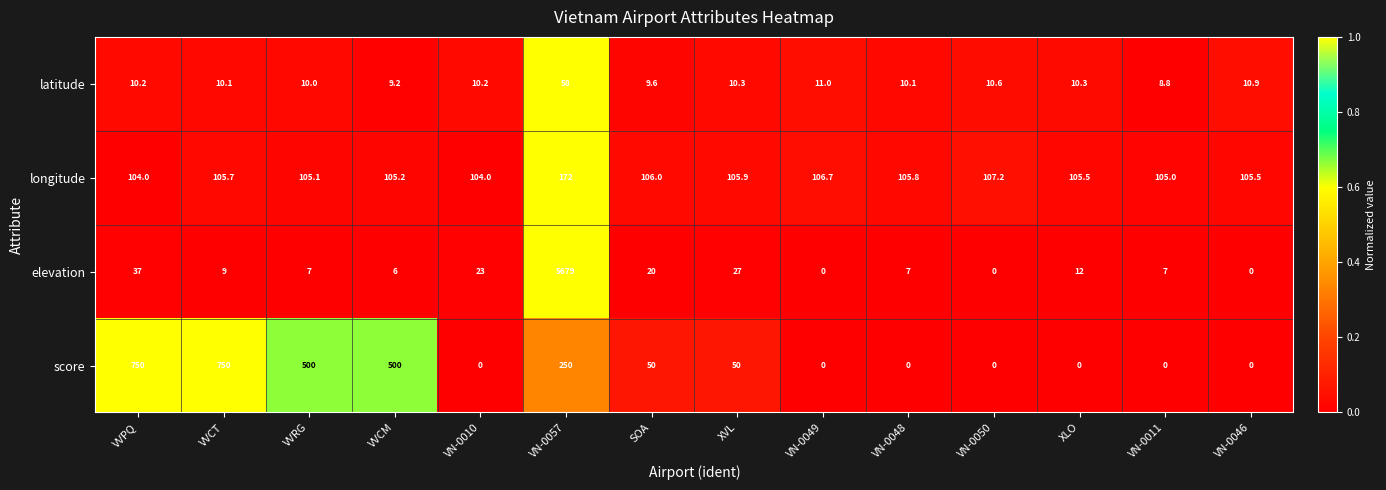

Is it true that score equals 0.0 at VN-0011?

True